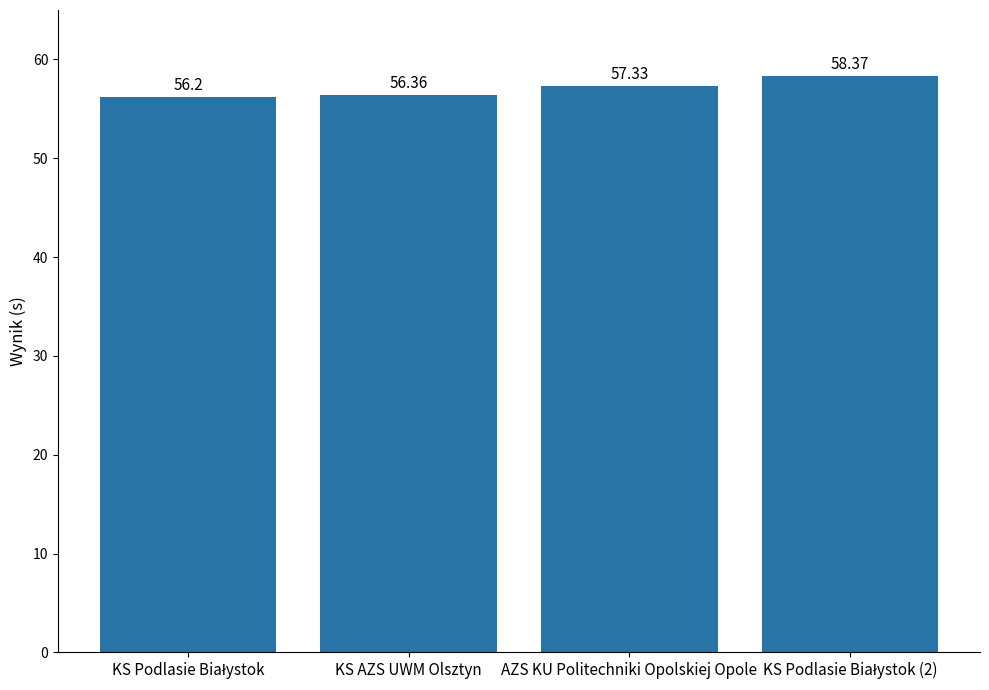

What is the label of the 3rd bar from the left?

AZS KU Politechniki Opolskiej Opole